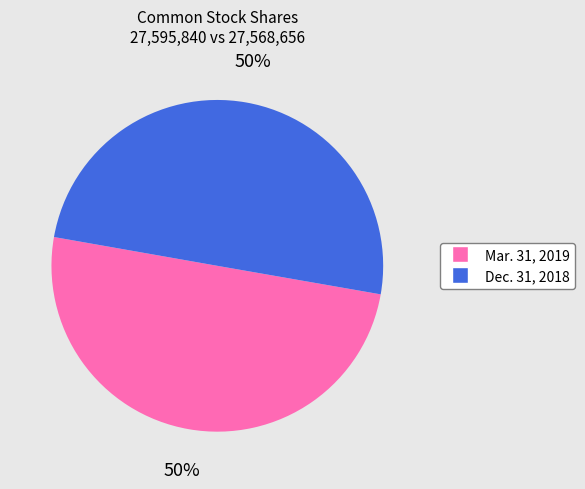

To the nearest percent, what is the average slice percentage?

50%